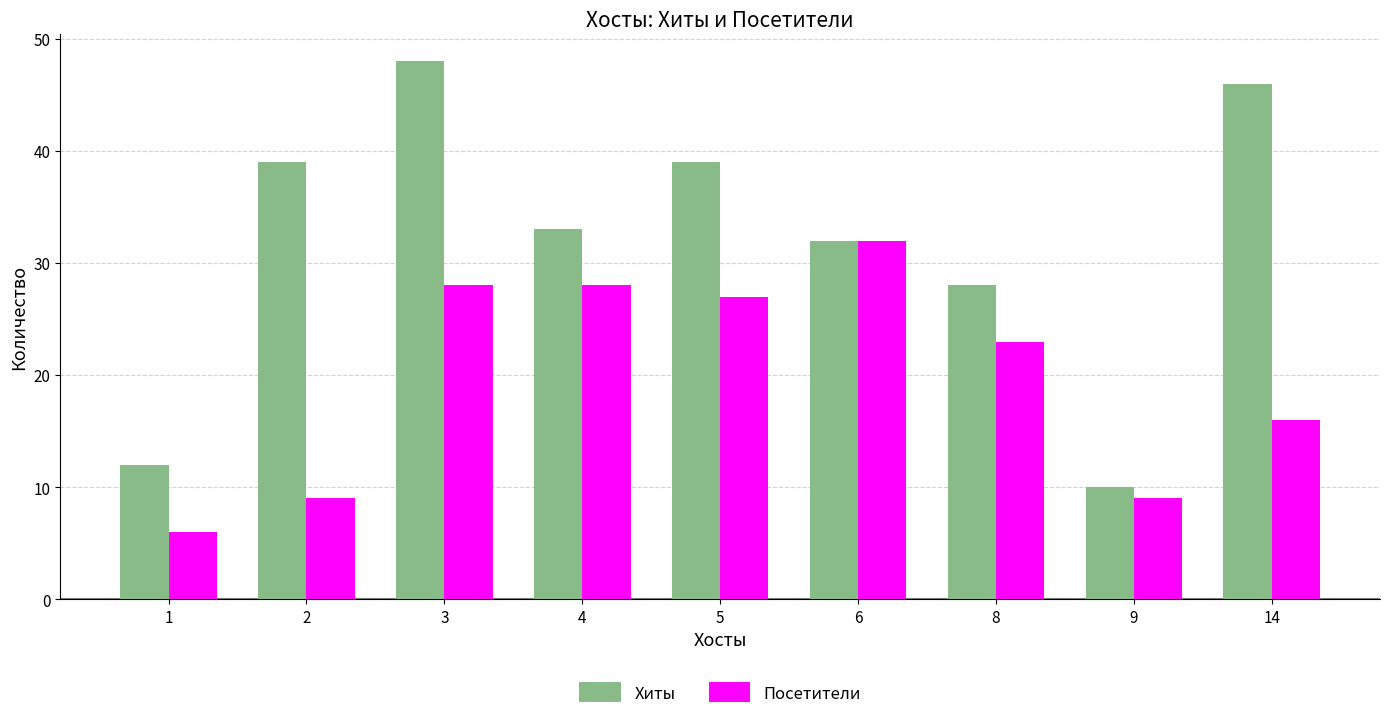

What is the difference between the maximum and minimum values in the Посетители series?

26